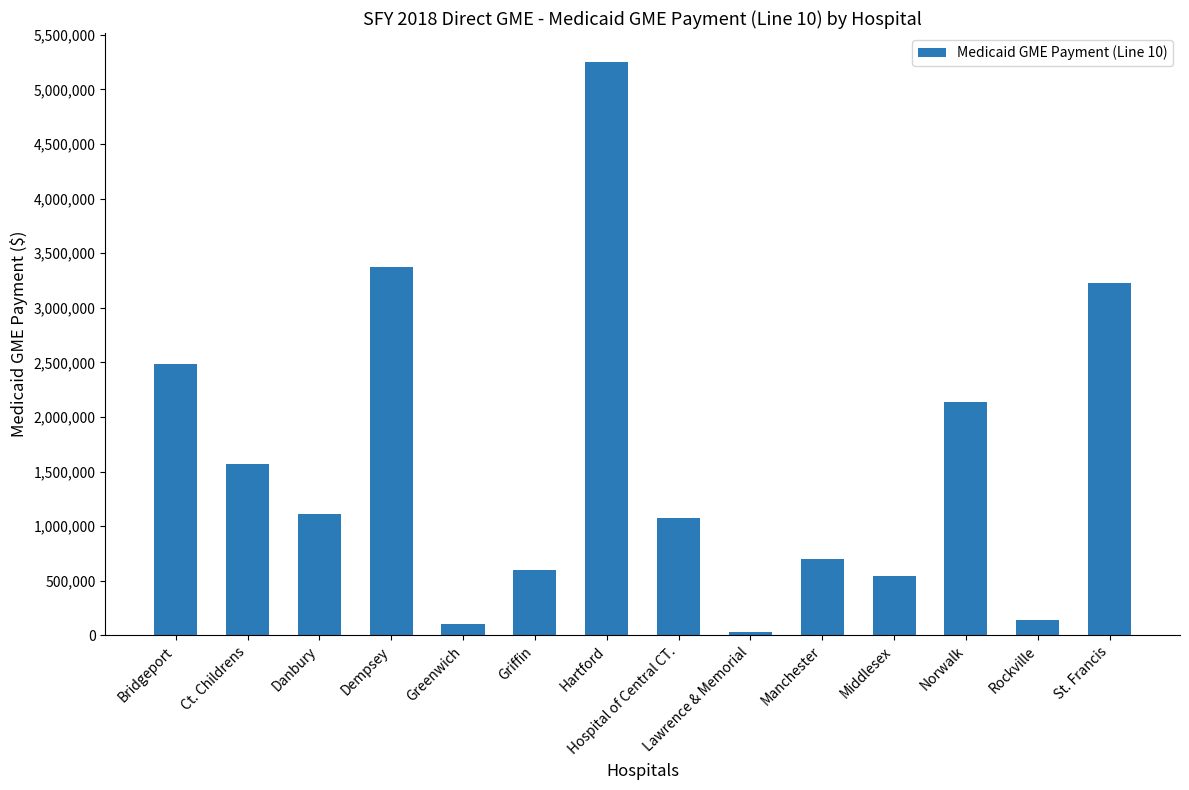

Which label corresponds to the largest value in the chart?

Hartford